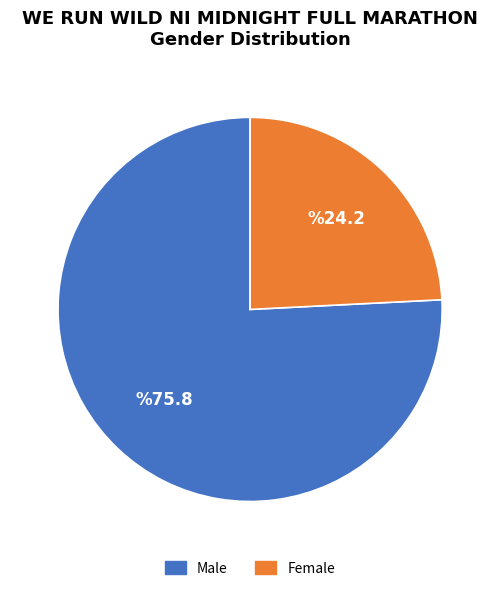

Rank the categories by value from highest to lowest.

Male, Female